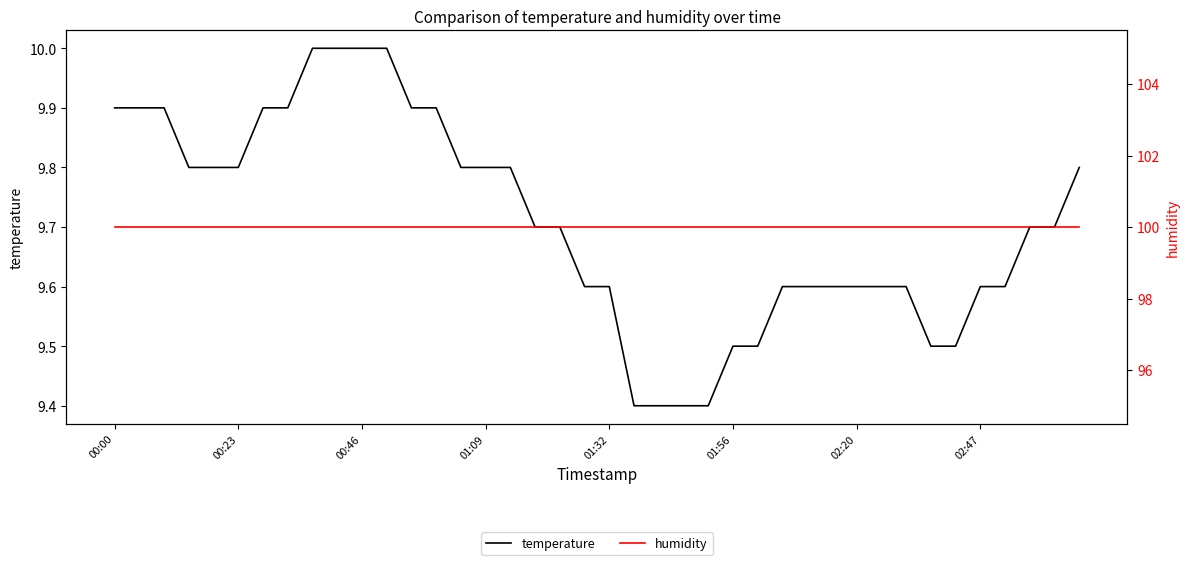

What is the smallest value displayed?

9.4